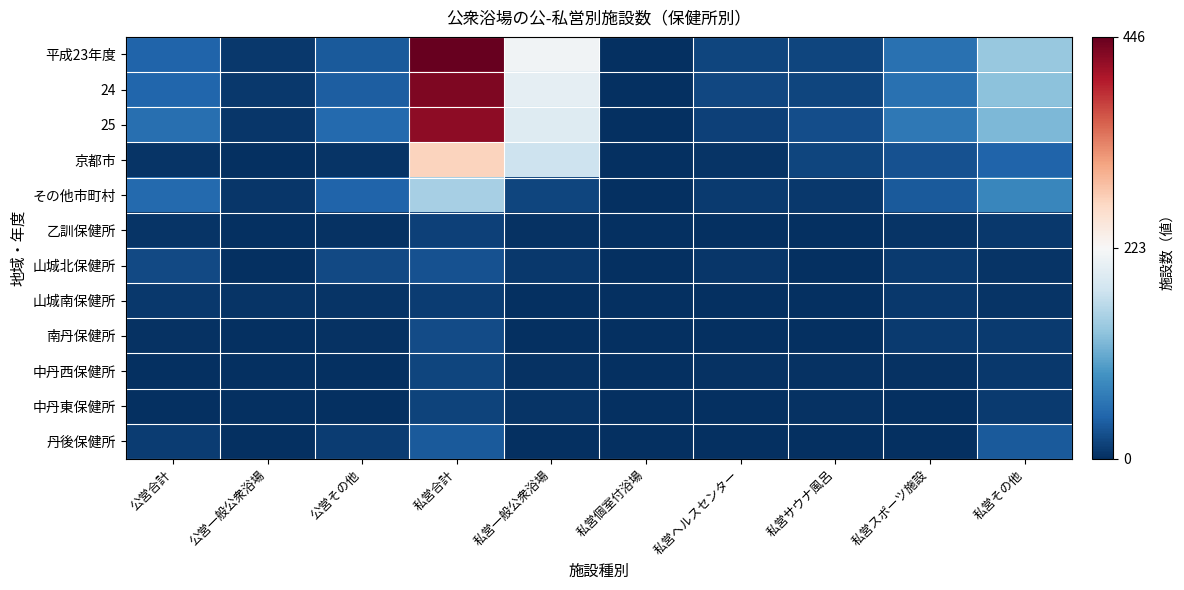

At which category does the chart reach its minimum across all series?

私営個室付浴場